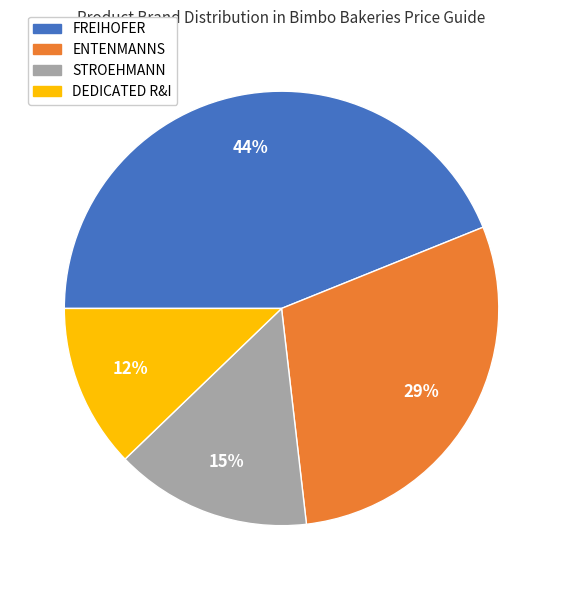

Which has a higher value, DEDICATED R&I or STROEHMANN?

STROEHMANN